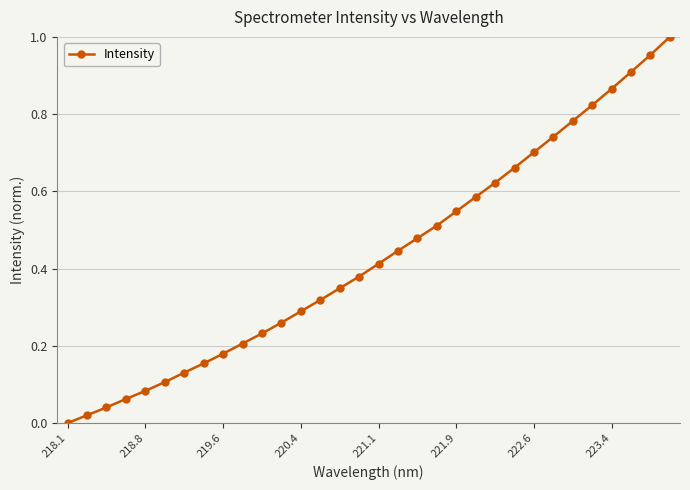

How many series are shown in this chart?

1